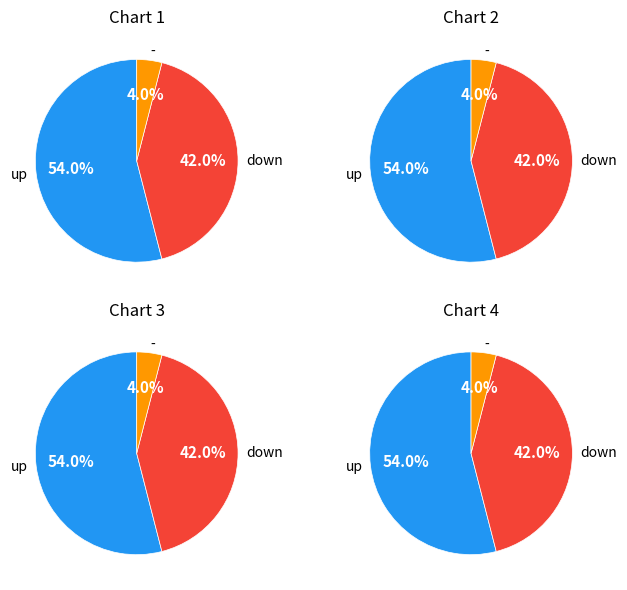

What is the change in value from up to -?

-50